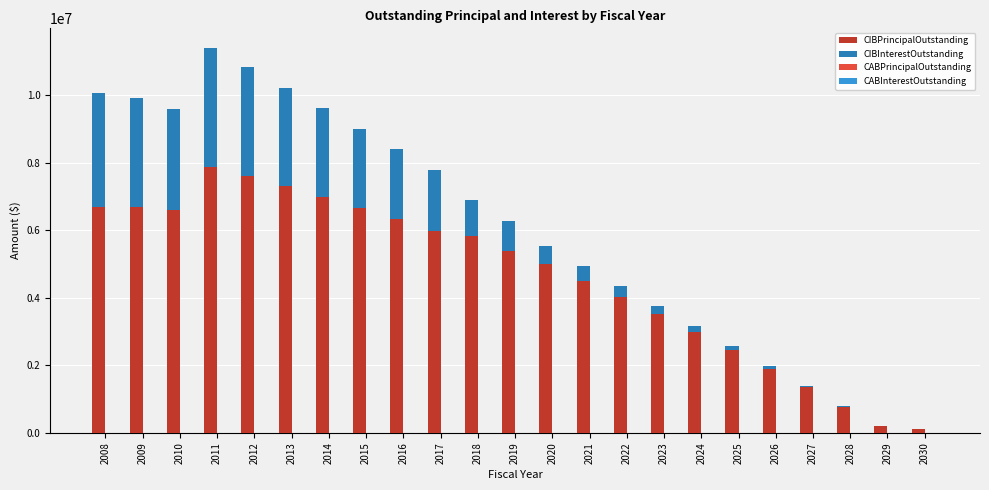

What is the total value across all series at 2019?

6264987.5